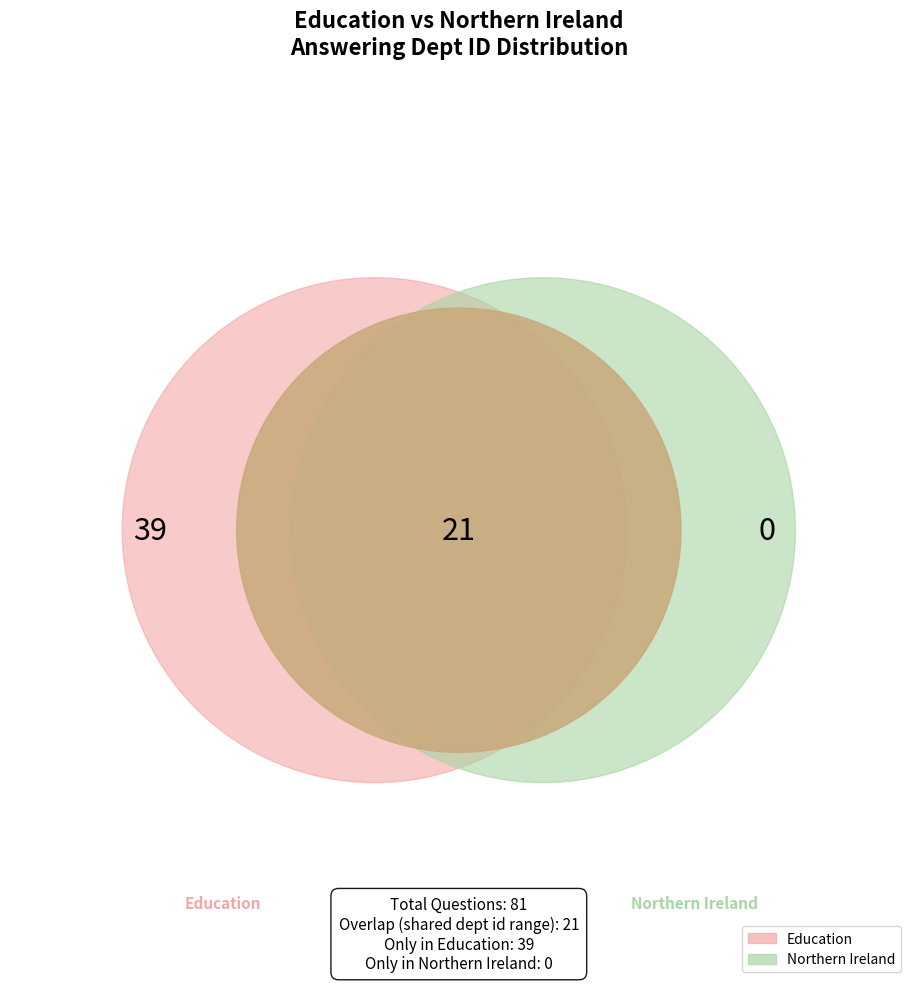

What is the change in value from Education to Northern Ireland?

-39